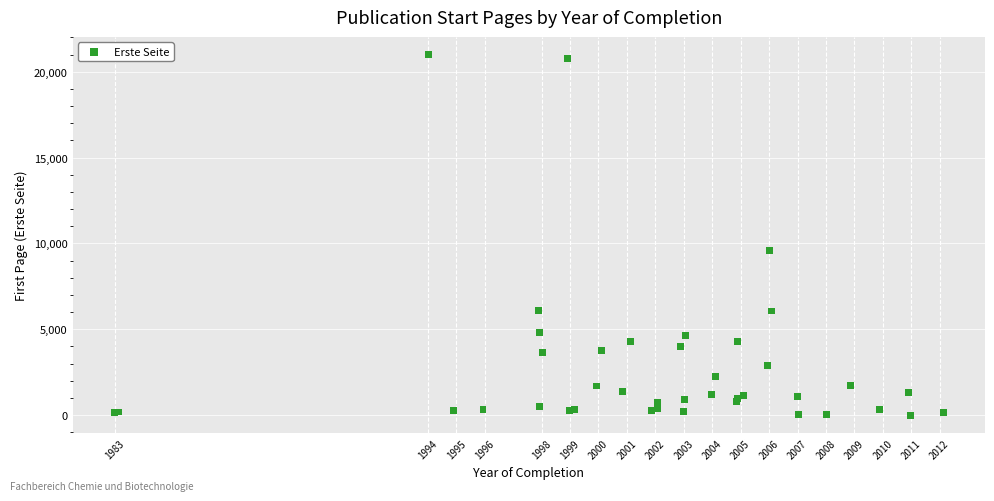

What Y value in the scatter plot is closest to 10489?

9584